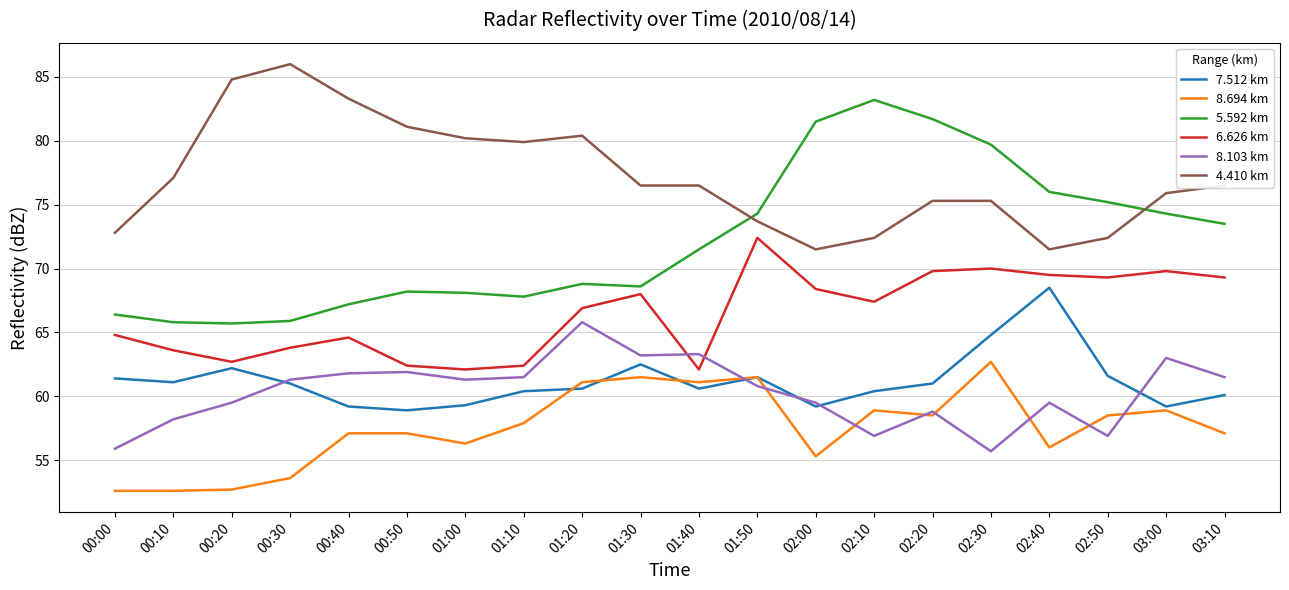

What position from the left is 00:30?

4